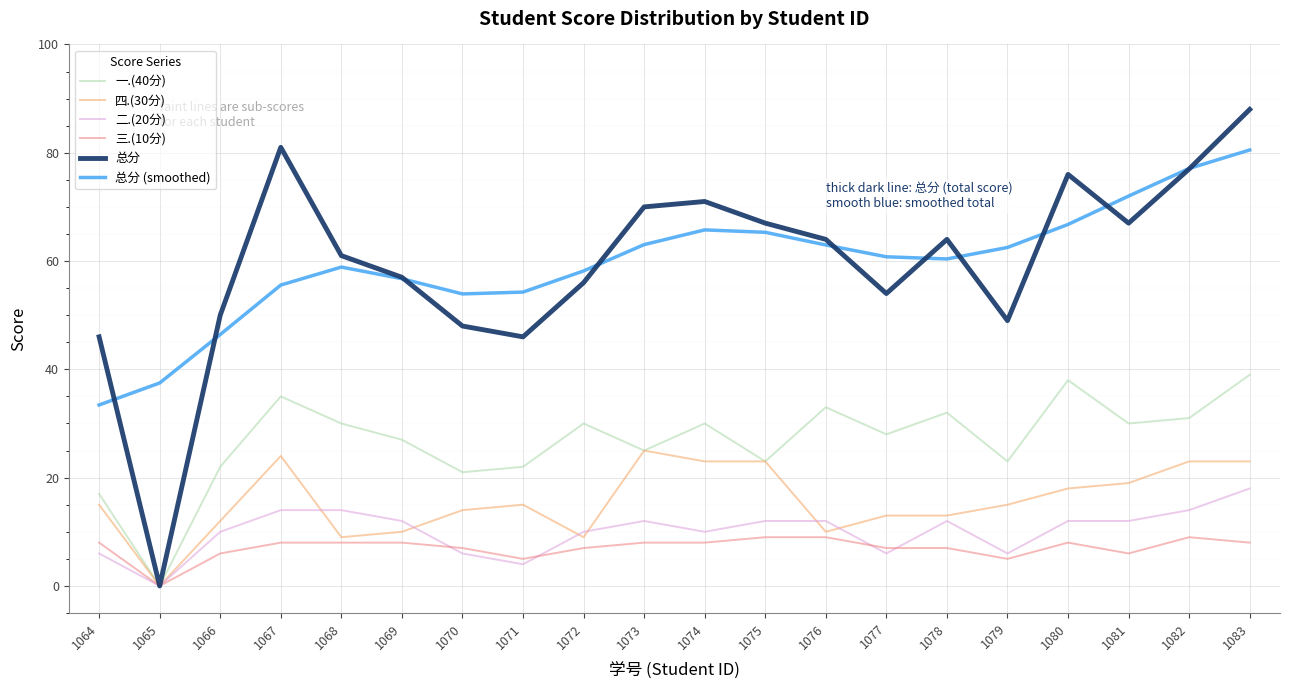

Rank the series at 1080 from highest to lowest value.

总分, 总分 (smoothed), 一.(40分), 四.(30分), 二.(20分), 三.(10分)